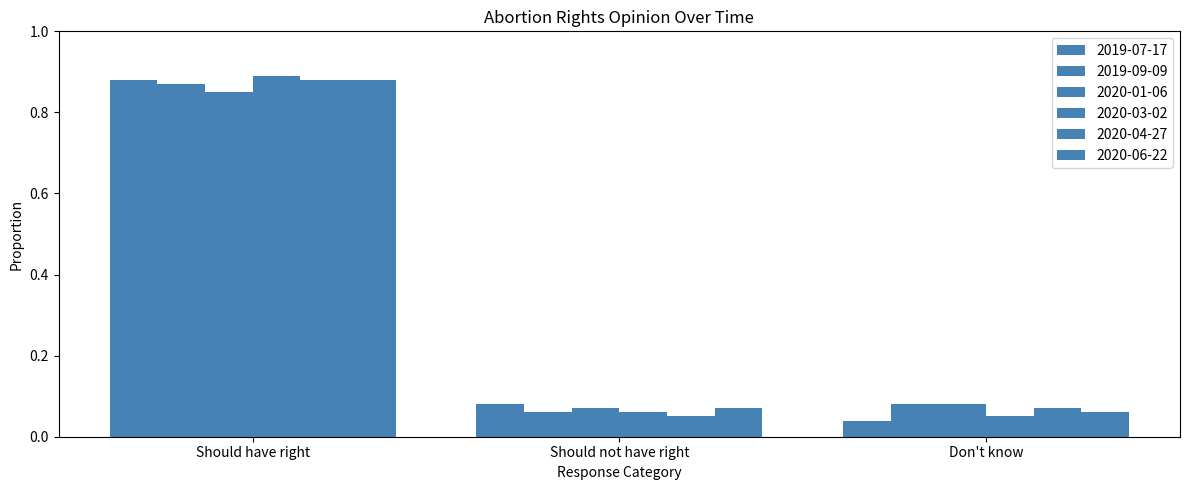

What is the sum of the 2019-09-09 values at Don't know and Should not have right?

0.1